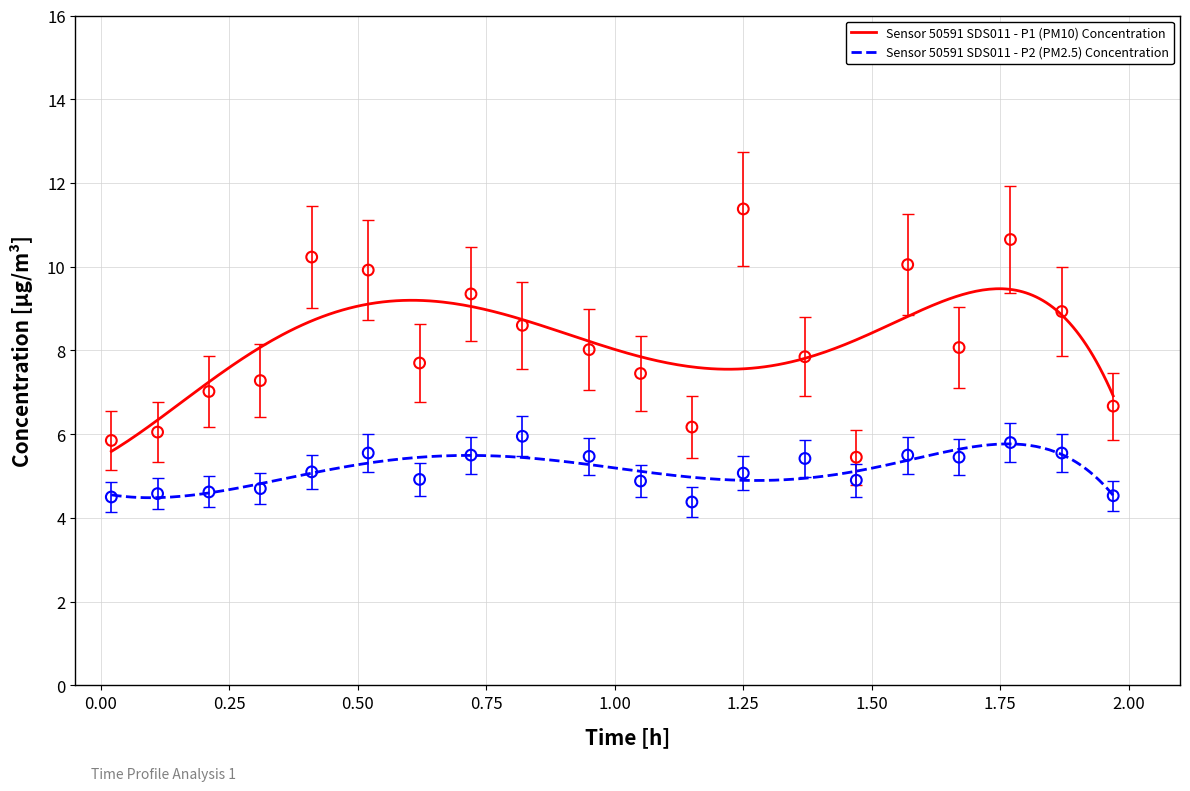

At how many categories does at least one series exceed 4?

20